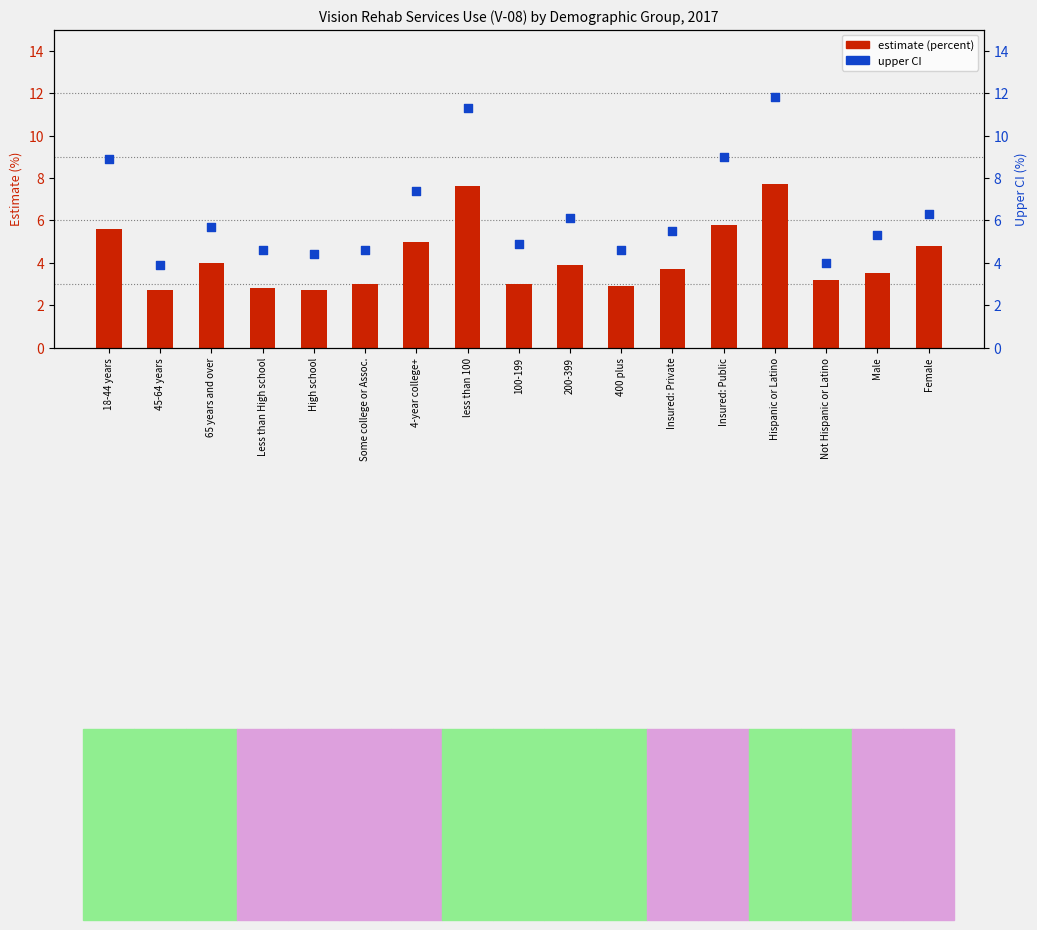

Is the value of upper CI at 400 plus greater than the value of estimate (percent) at 100-199?

Yes